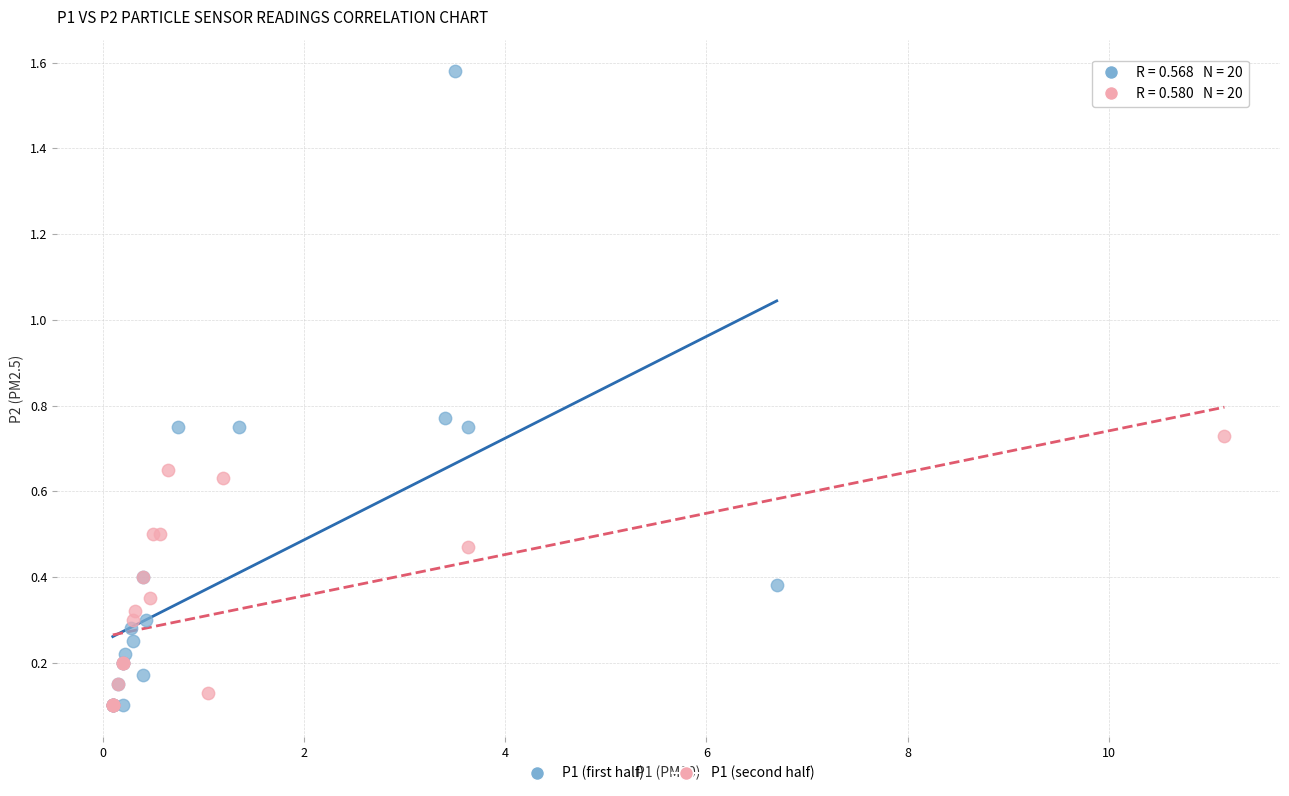

What are all the series names shown in the legend?

P1 (first half), P1 (second half)